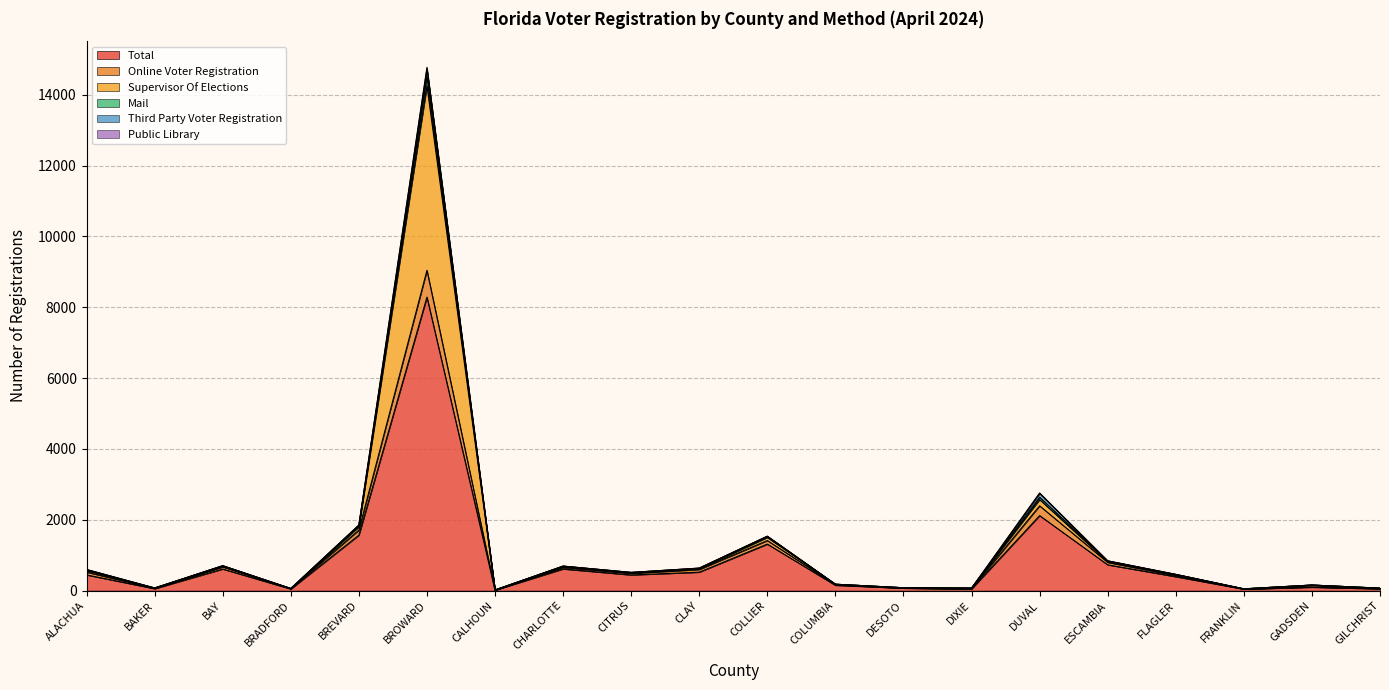

At which category is the sum across all series the highest?

BROWARD